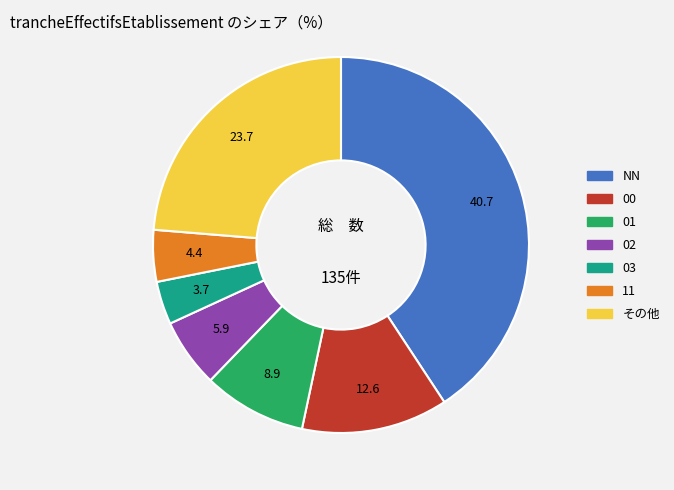

Is the sum of 02 and その他 greater than half?

No